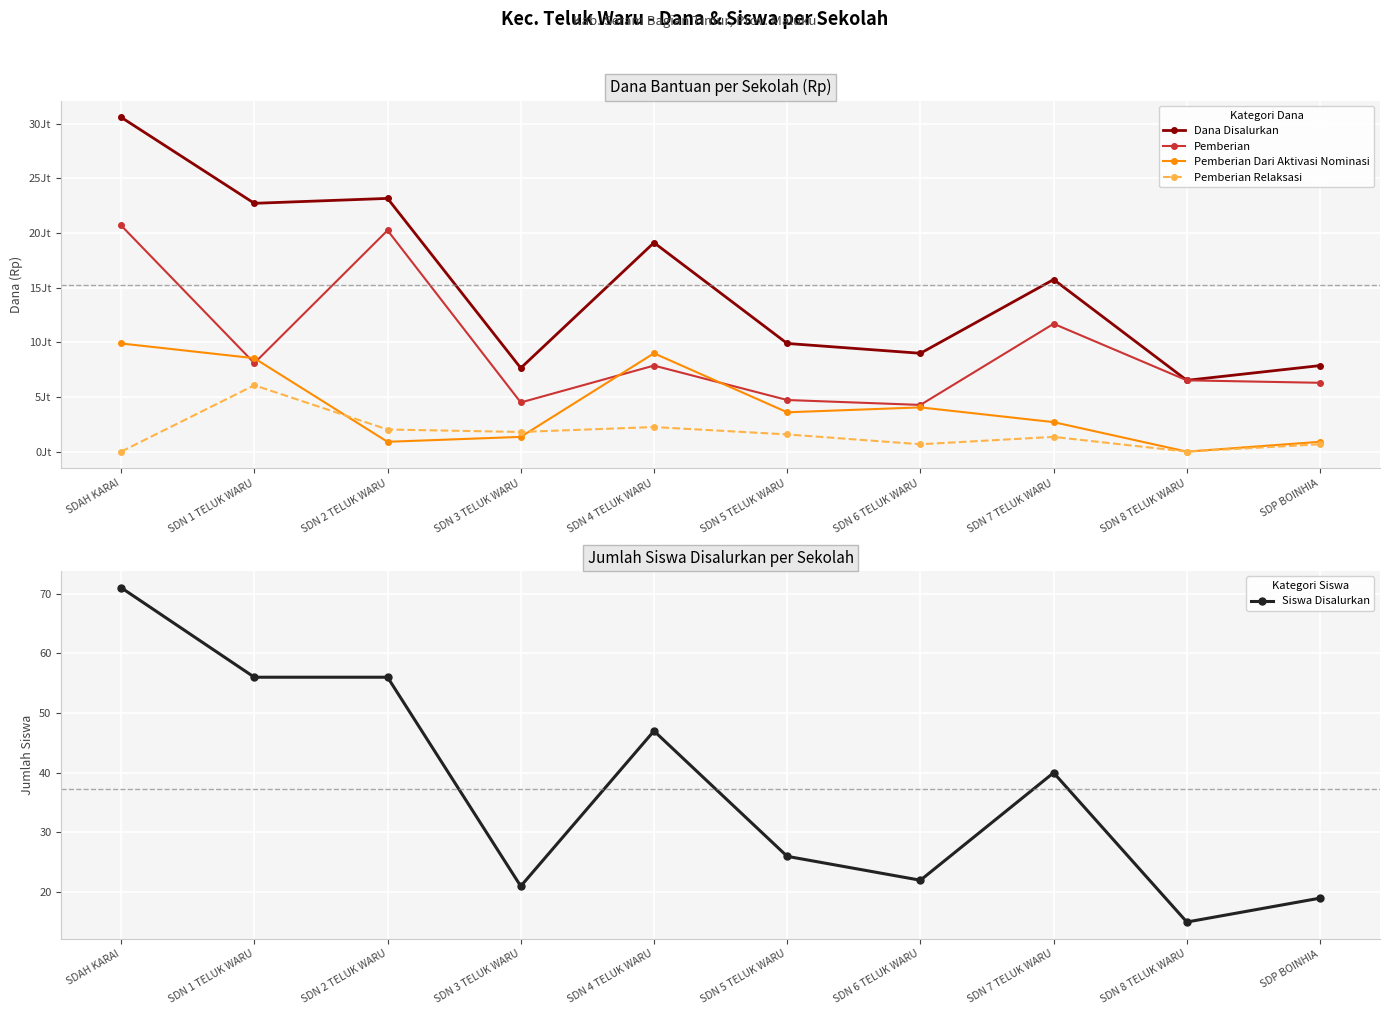

What is the value of the Pemberian Dari Aktivasi Nominasi point at the 3rd from the left?

900000